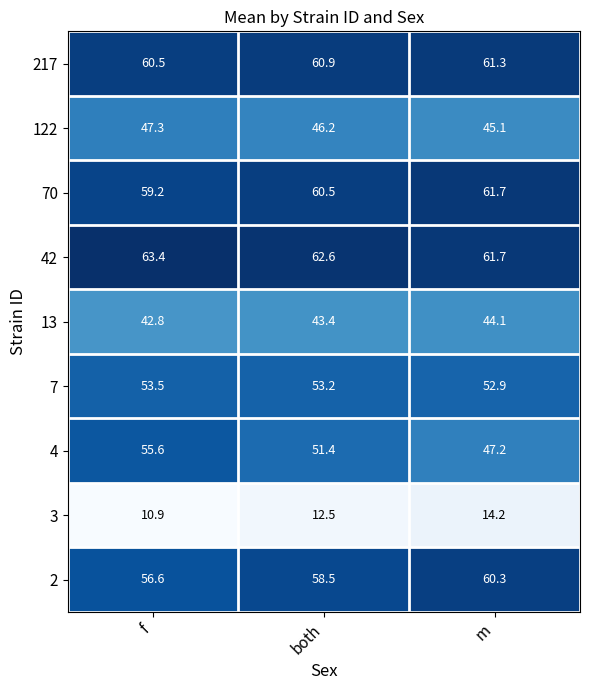

Which label corresponds to the smallest value in the chart?

f